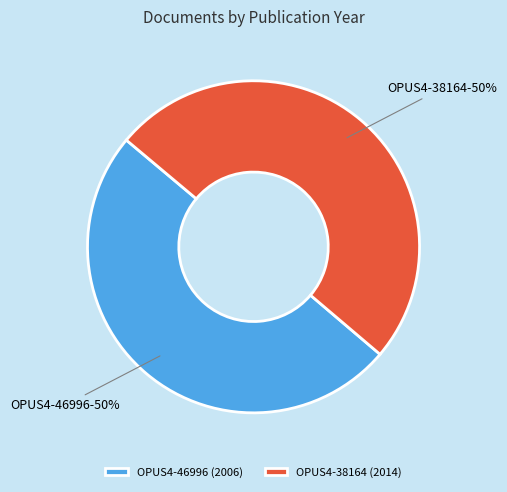

To the nearest percent, what is the average slice percentage?

50%